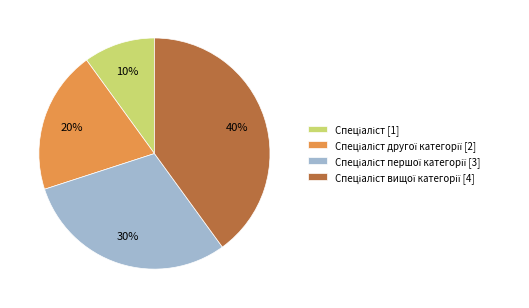

To the nearest percent, what is the average slice percentage?

25%